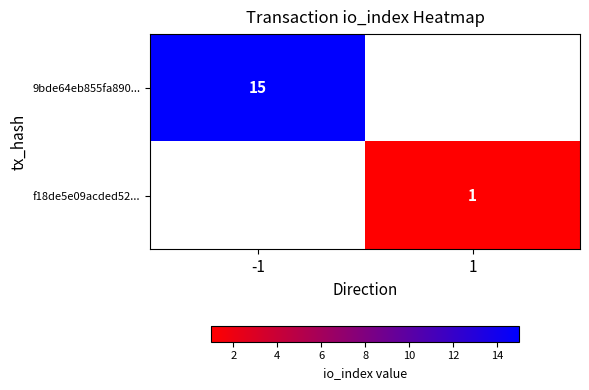

Is the value of f18de5e09acded52... at 1 greater than the value of 9bde64eb855fa890... at -1?

No